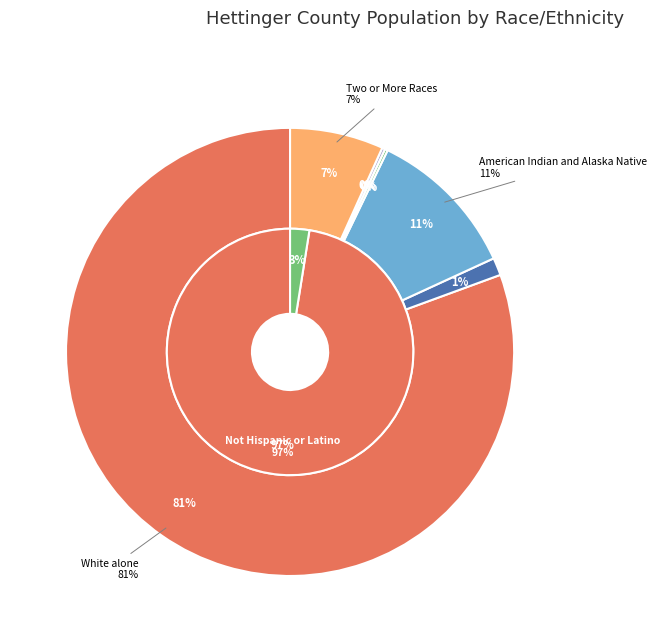

Is it true that White alone is 95% of the pie?

False